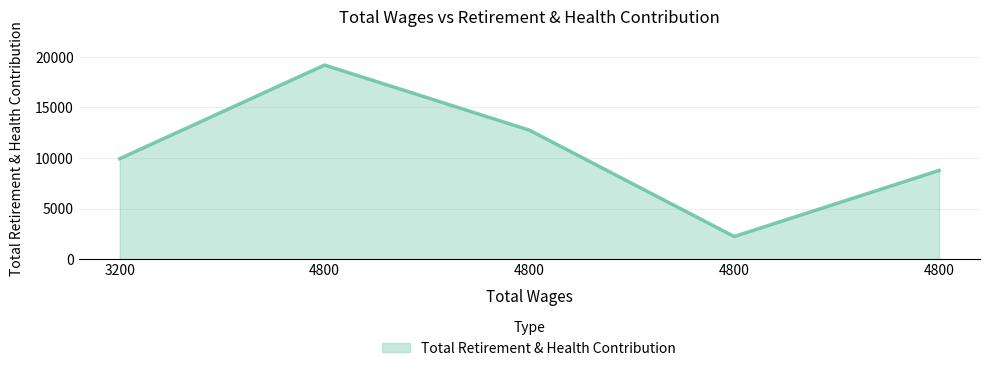

How many lines are shown in the chart?

1